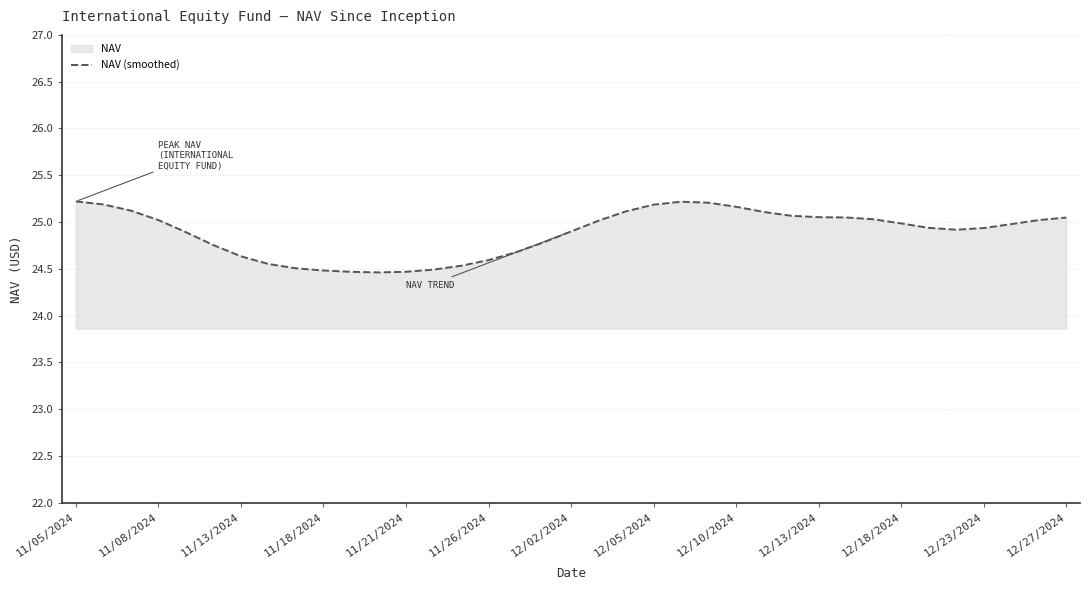

Is it true that the value at 11/08/2024 is 16.7?

False